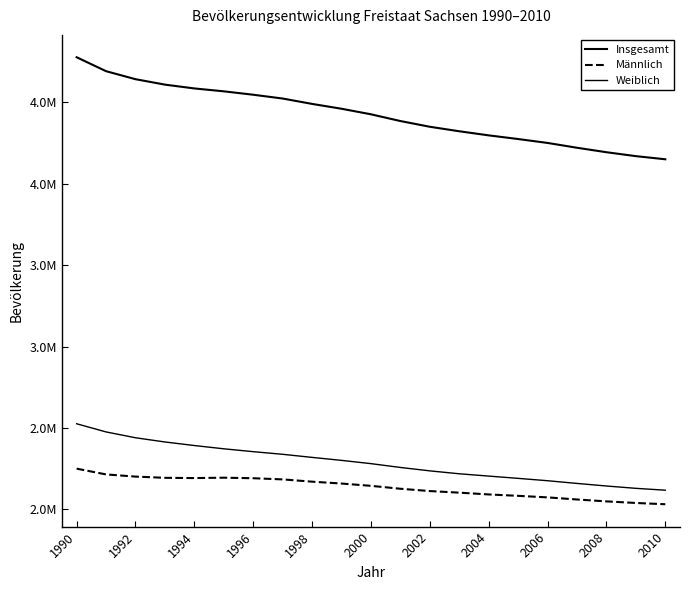

True or false: Männlich and Weiblich cross at least once.

False